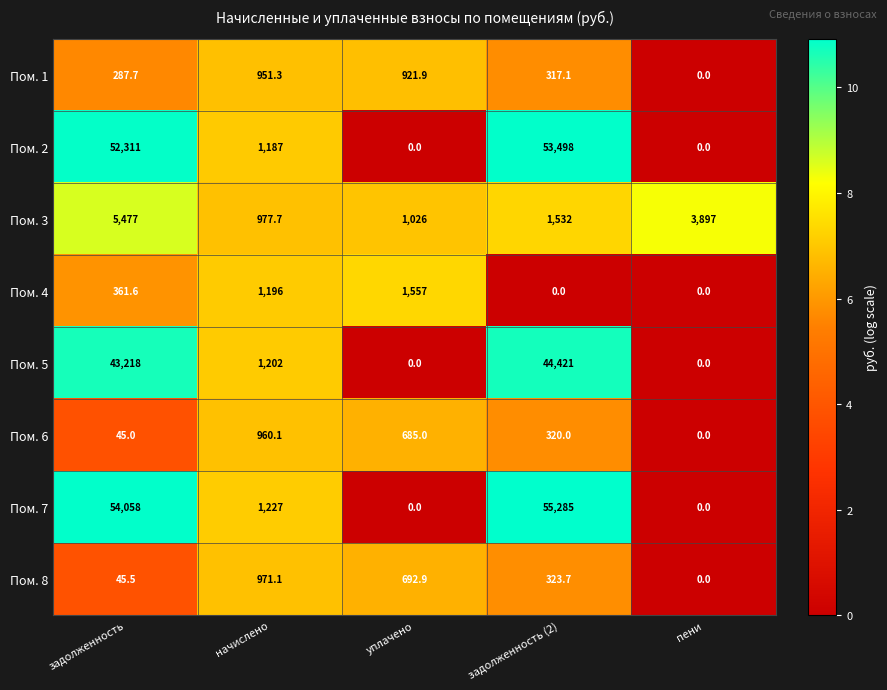

What is the greatest value displayed?

55285.0